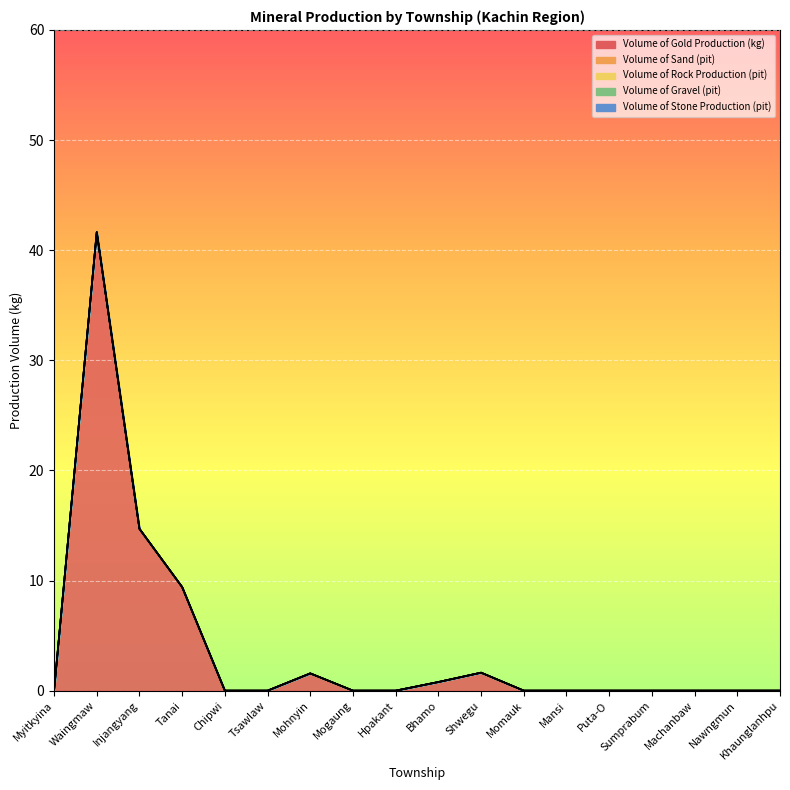

Which label corresponds to the largest value in the chart?

Waingmaw